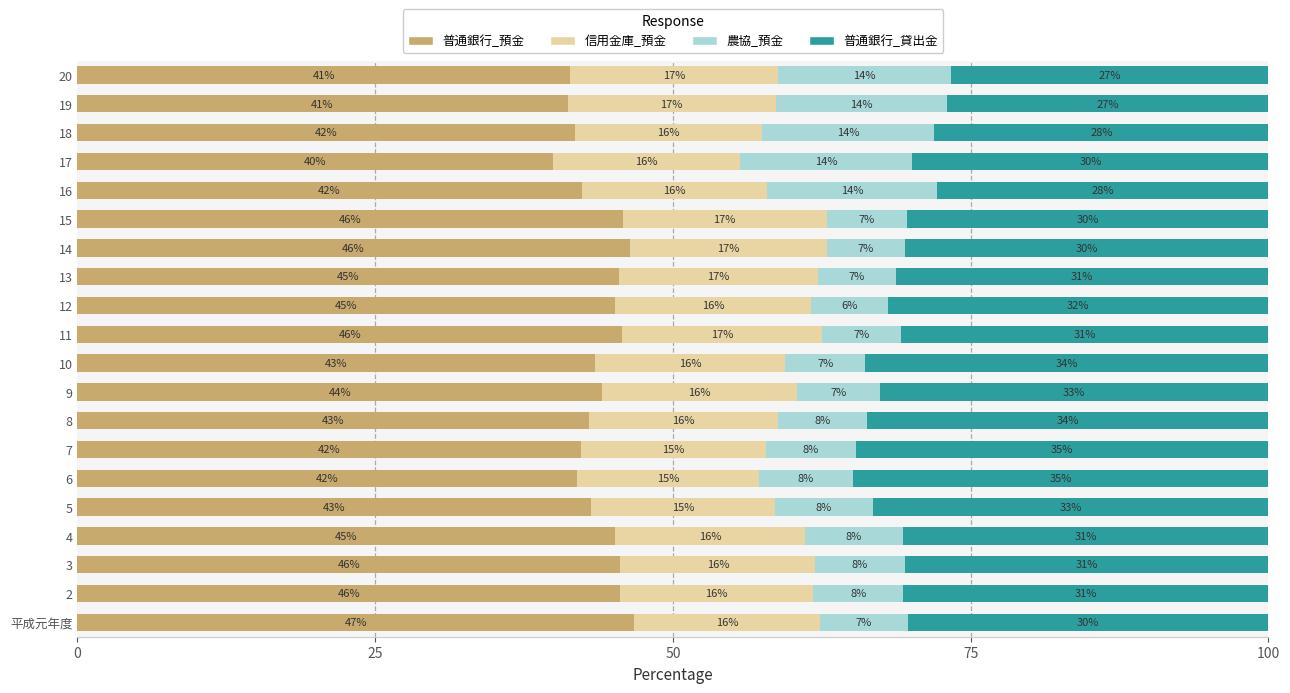

What are all the series names shown in the legend?

普通銀行_預金, 信用金庫_預金, 農協_預金, 普通銀行_貸出金